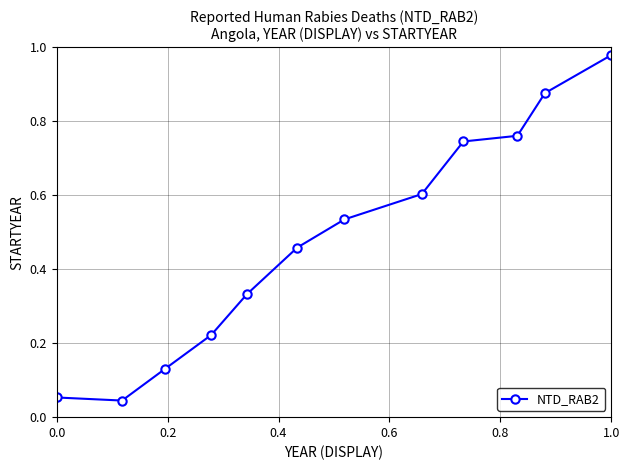

What is the sum of all values?

5.7